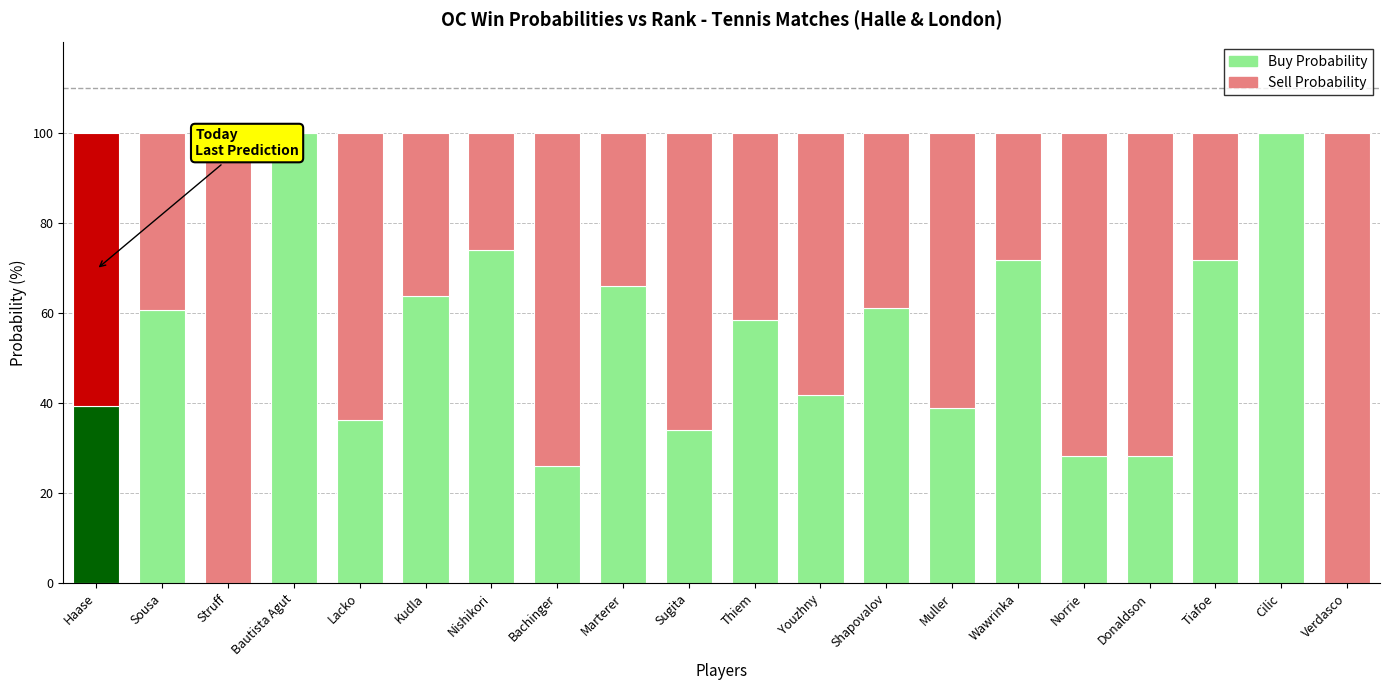

The Buy Probability series shows 116.9 at Wawrinka. True or false?

False